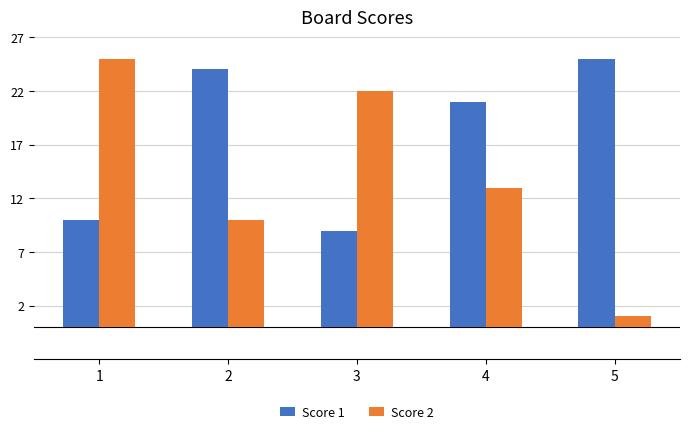

Is it true that Score 1 equals 35 at 4?

False